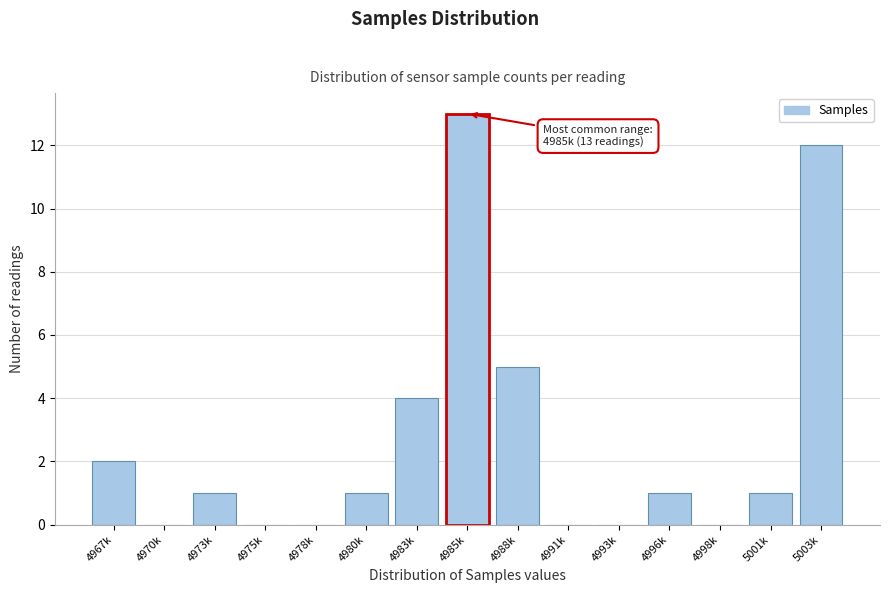

Reading left to right, what are all the values shown in this chart?

4967k=2	4970k=0	4973k=1	4975k=0	4978k=0	4980k=1	4983k=4	4985k=13	4988k=5	4991k=0	4993k=0	4996k=1	4998k=0	5001k=1	5003k=12